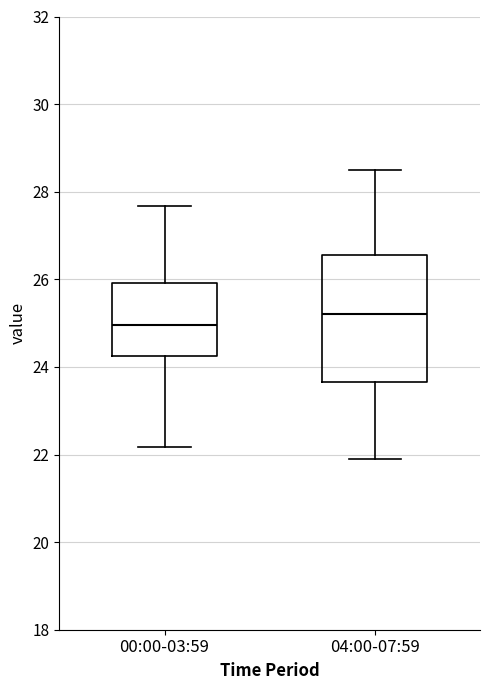

Where does the median line of the box for 04:00-07:59 sit on the y-axis? The values are not printed on the chart, so give them approximately, as read against the axis.

25.2